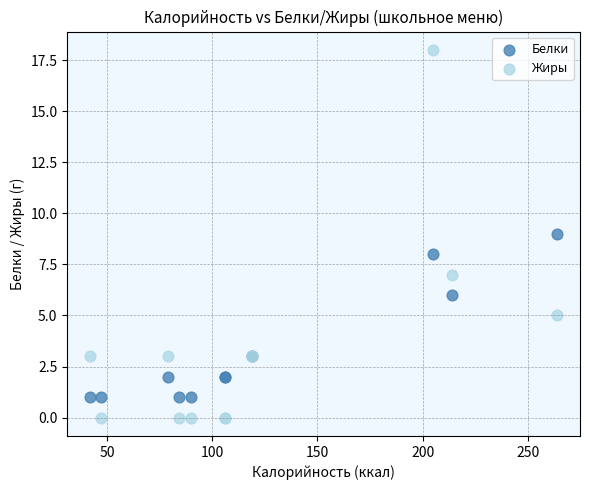

Which series contains the lowest Y value?

Жиры